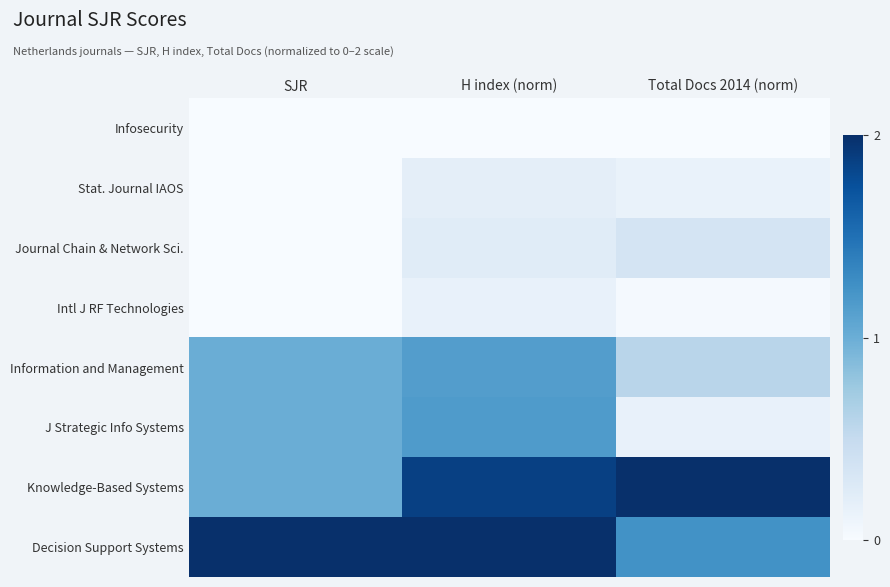

List the series in order of their peak value, highest first.

Knowledge-Based Systems, Decision Support Systems, J Strategic Info Systems, Information and Management, Journal Chain & Network Sci., Stat. Journal IAOS, Intl J RF Technologies, Infosecurity